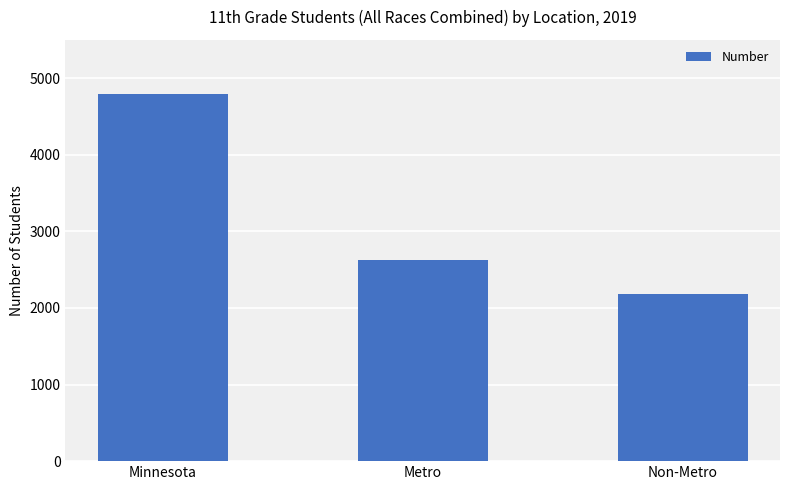

What is the average value?

3199